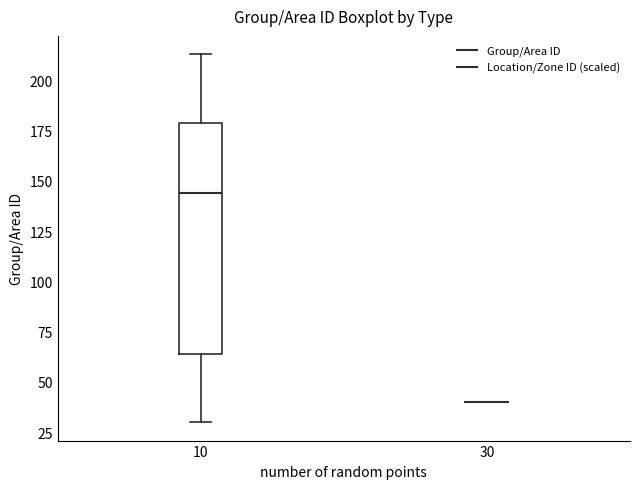

Reading left to right, read every box against the y-axis: the position of its median line, the range the box covers, and the ends of its whiskers. The values are not printed on the chart, so give them approximately, as read against the axis.

10: median 145, box 65 to 180, whiskers 30 to 215
30: box collapsed to a line at 40, whiskers 40 to 40